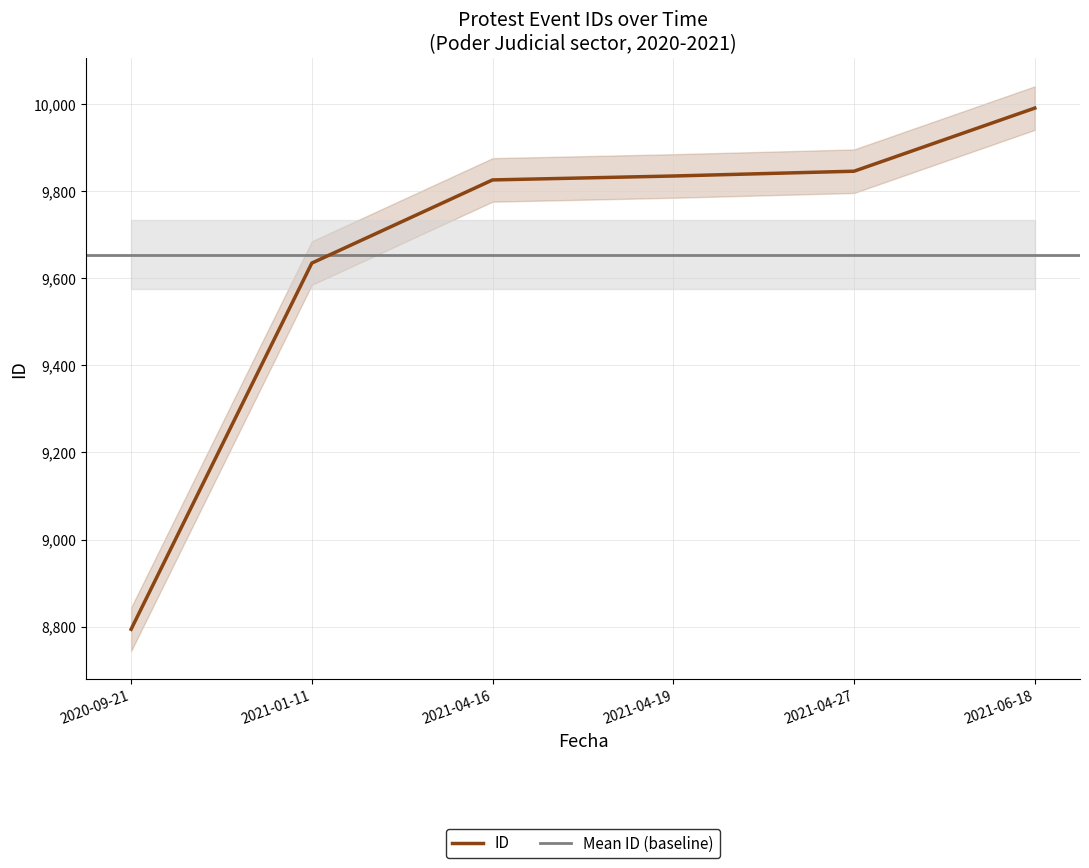

How many values exceed 9835?

2